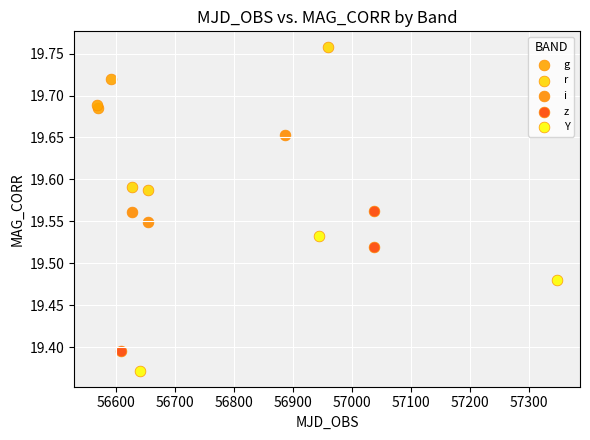

Which series reaches the maximum Y coordinate?

r